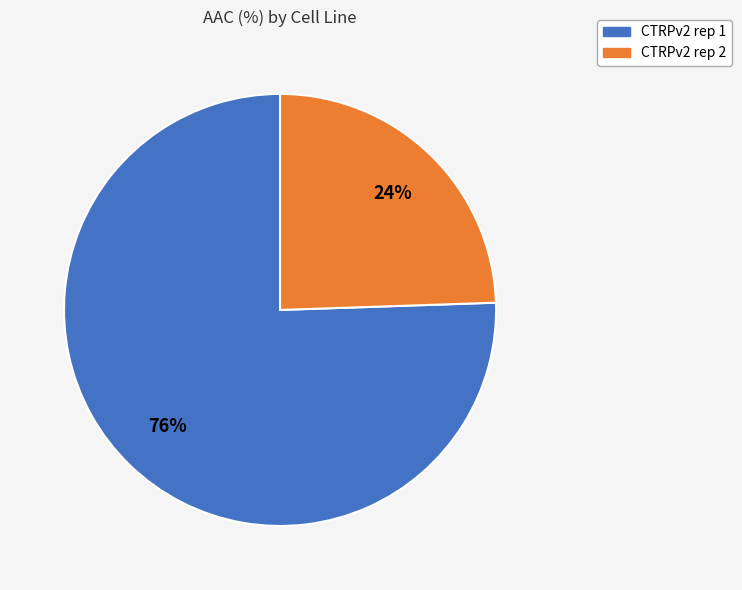

Rank the categories by value from lowest to highest.

CTRPv2 rep 2, CTRPv2 rep 1